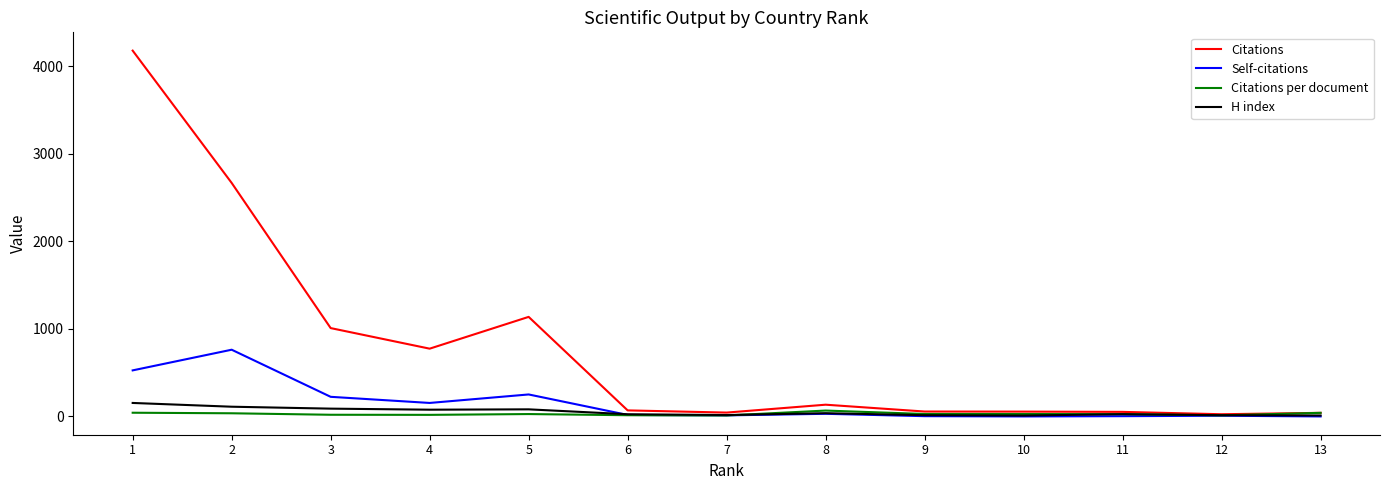

Which series has the widest spread of values?

Citations